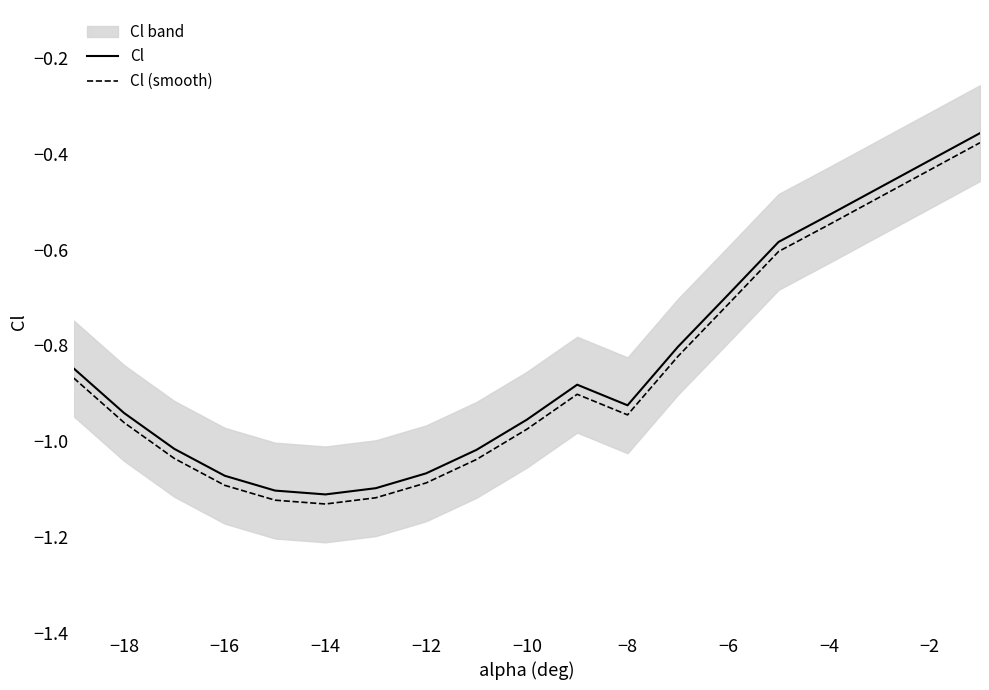

True or false: Cl (smooth) and Cl cross at least once.

False